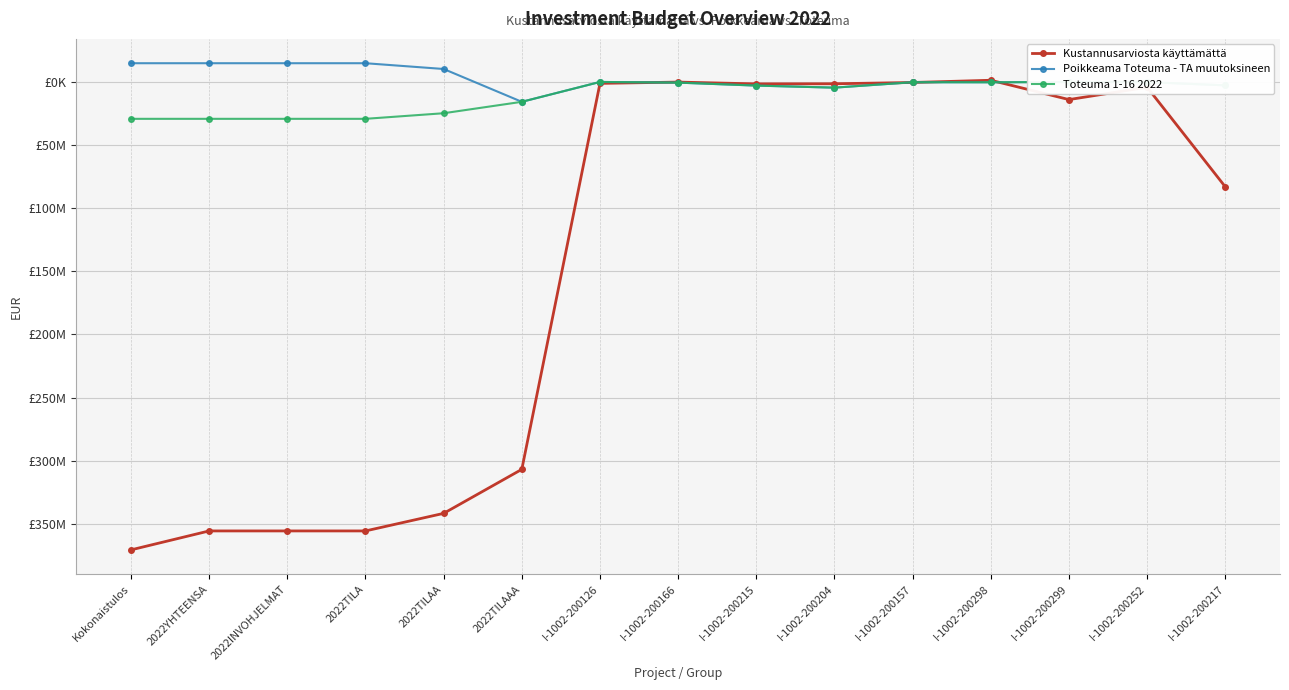

Is this an area chart (filled region under the line)?

No